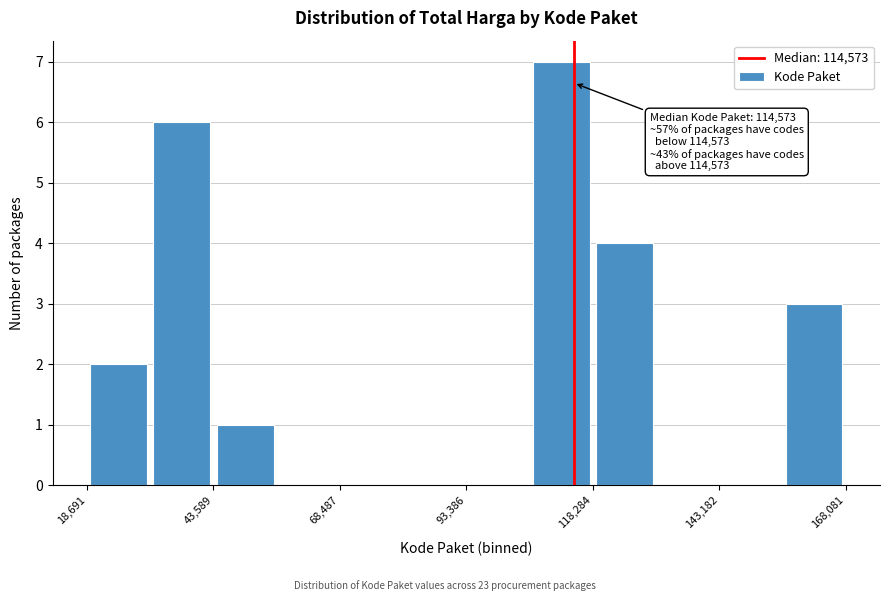

Around what value on the x-axis is the tallest bar? Give the approximate position of its centre, as read against the axis.

110000